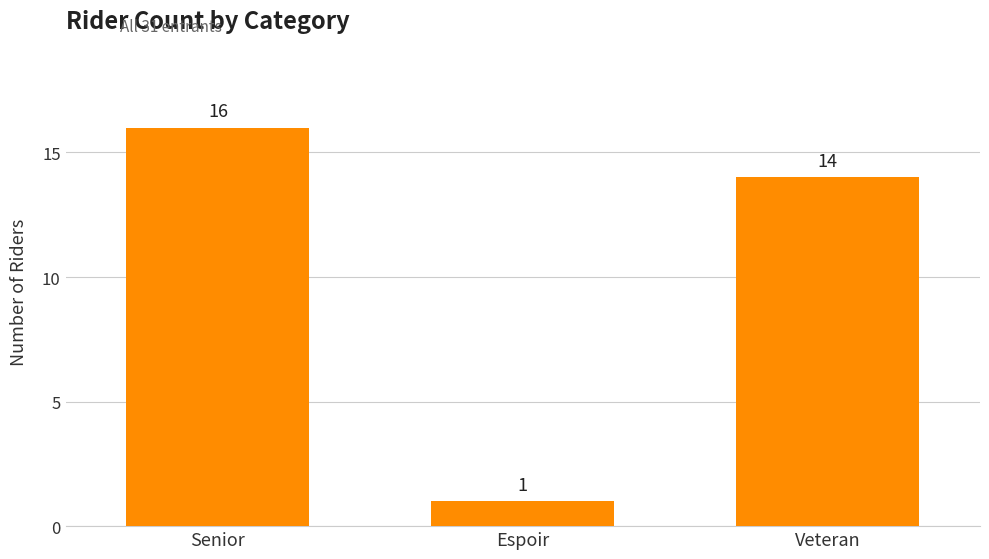

The value at Espoir is 1. True or false?

True